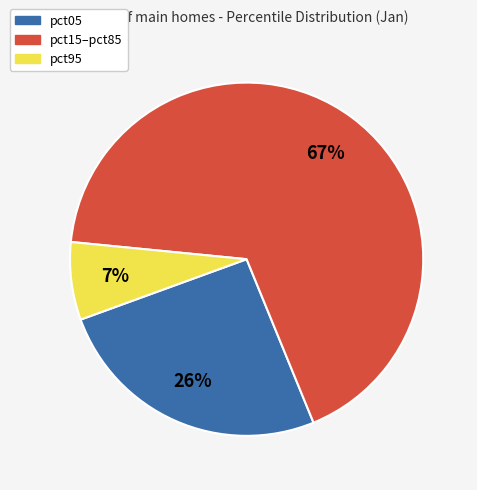

Which slice is the smallest?

pct95